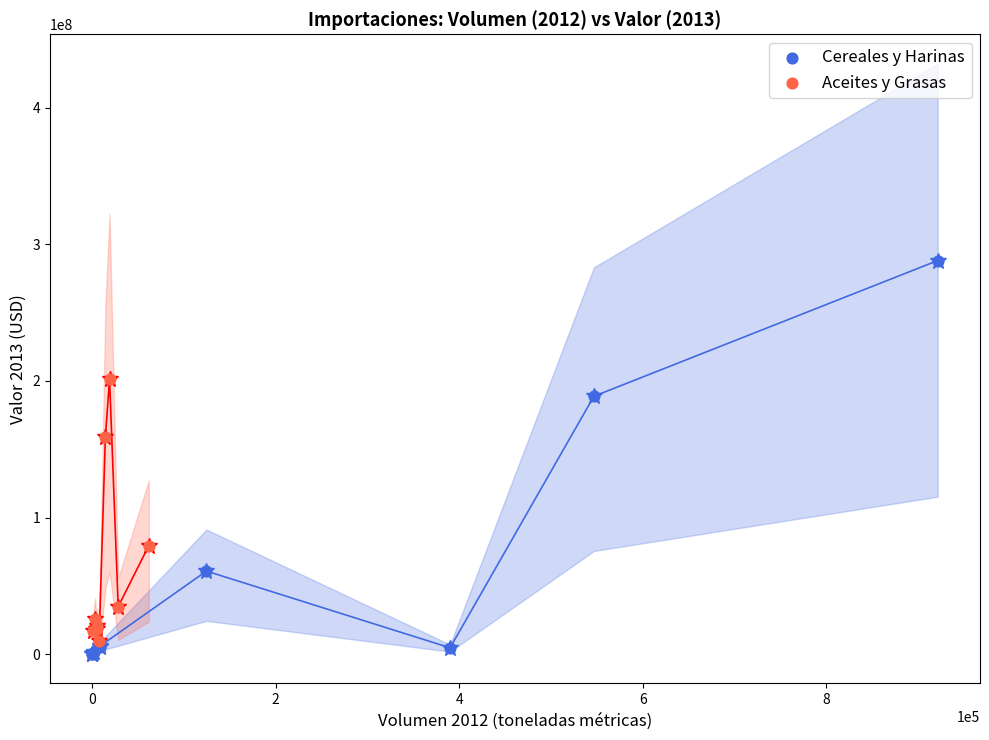

Which series reaches the maximum Y coordinate?

Cereales y Harinas